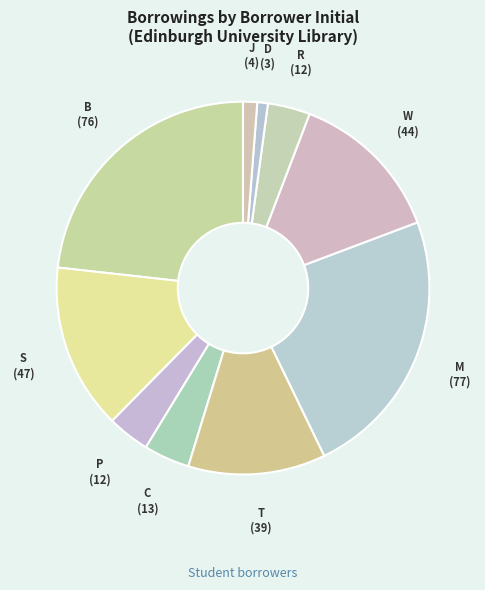

How many slices are in this pie chart?

10